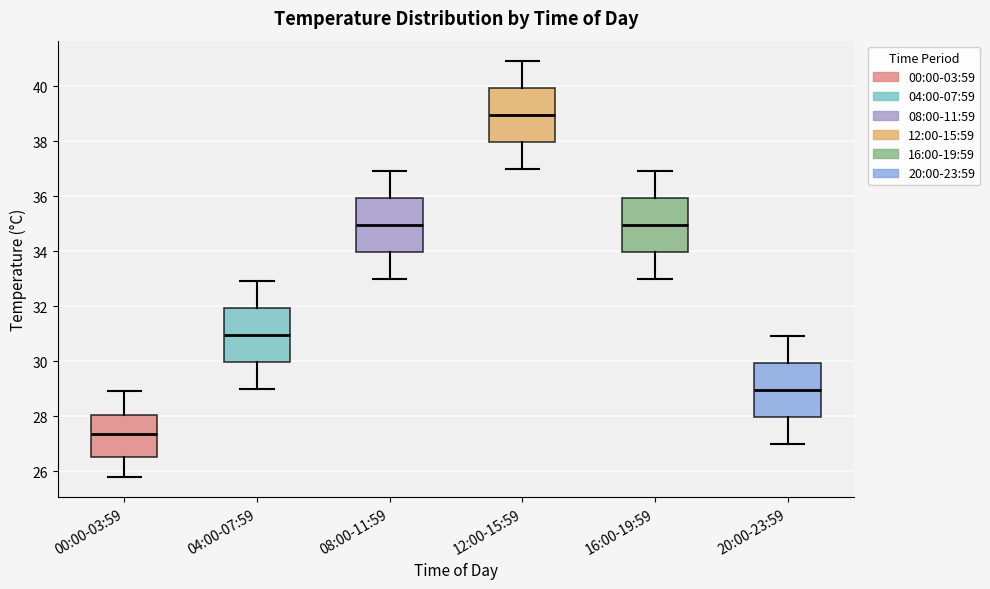

Reading left to right, read every box against the y-axis: the position of its median line, the range the box covers, and the ends of its whiskers. The values are not printed on the chart, so give them approximately, as read against the axis.

00:00-03:59: median 27.4, box 26.6 to 28.0, whiskers 25.8 to 29.0
04:00-07:59: median 31.0, box 30.0 to 32.0, whiskers 29.0 to 33.0
08:00-11:59: median 35.0, box 34.0 to 36.0, whiskers 33.0 to 37.0
12:00-15:59: median 39.0, box 38.0 to 40.0, whiskers 37.0 to 41.0
16:00-19:59: median 35.0, box 34.0 to 36.0, whiskers 33.0 to 37.0
20:00-23:59: median 29.0, box 28.0 to 30.0, whiskers 27.0 to 31.0